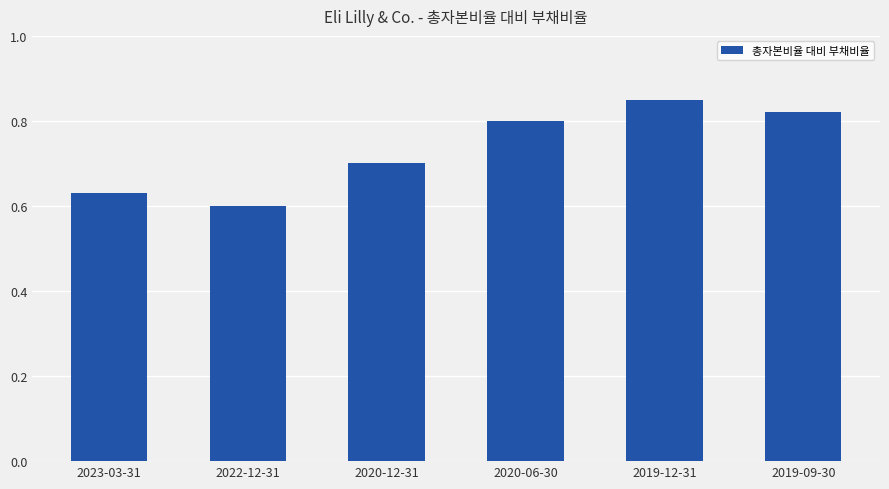

Where is the data nearest to the value 0?

2022-12-31